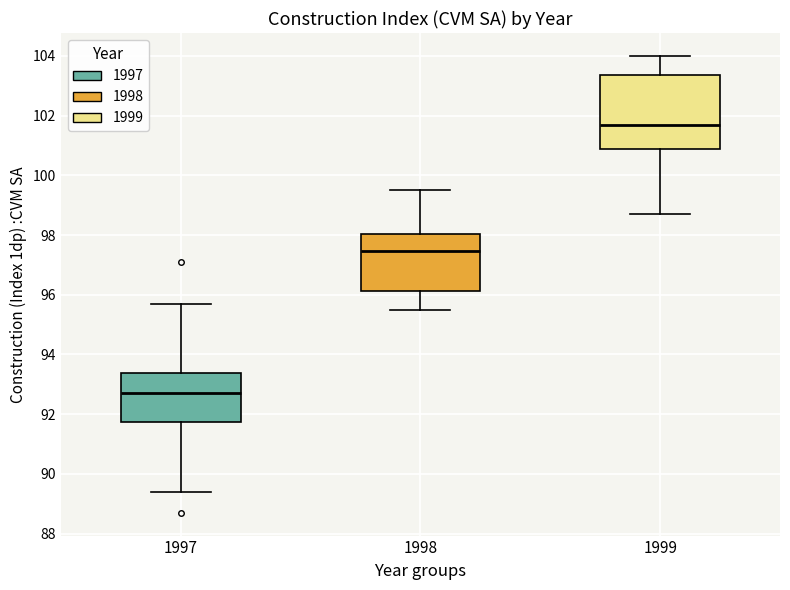

Which box's median line is the lowest?

1997